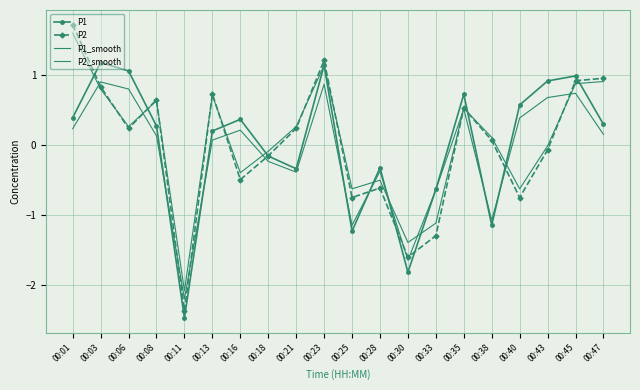

Which series ends up on top after the final intersection of P2 and P1?

P2